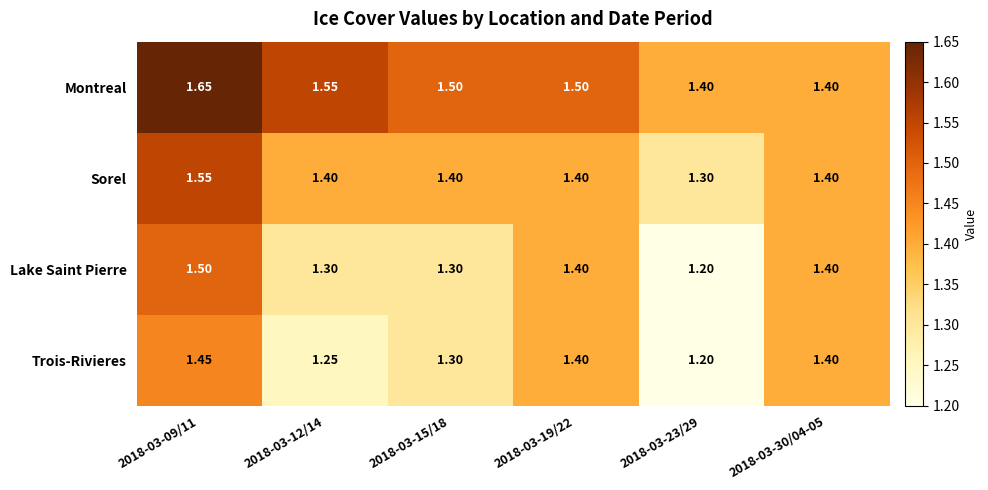

Which label corresponds to the largest value in the chart?

2018-03-09/11